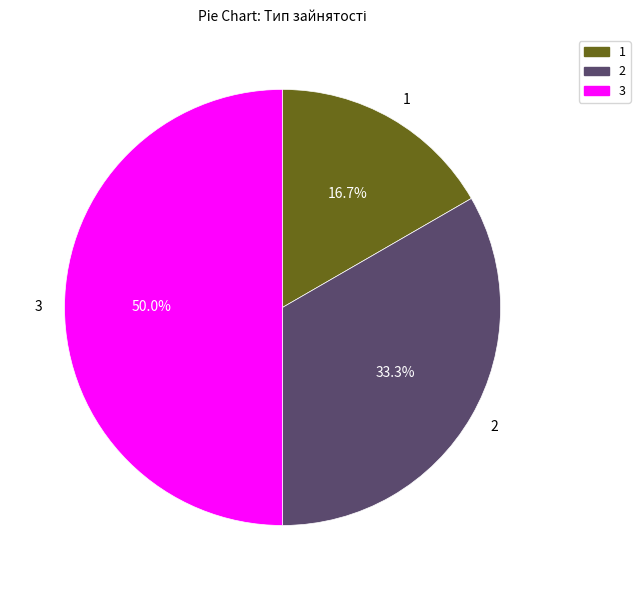

Rank the categories by value from lowest to highest.

1, 2, 3